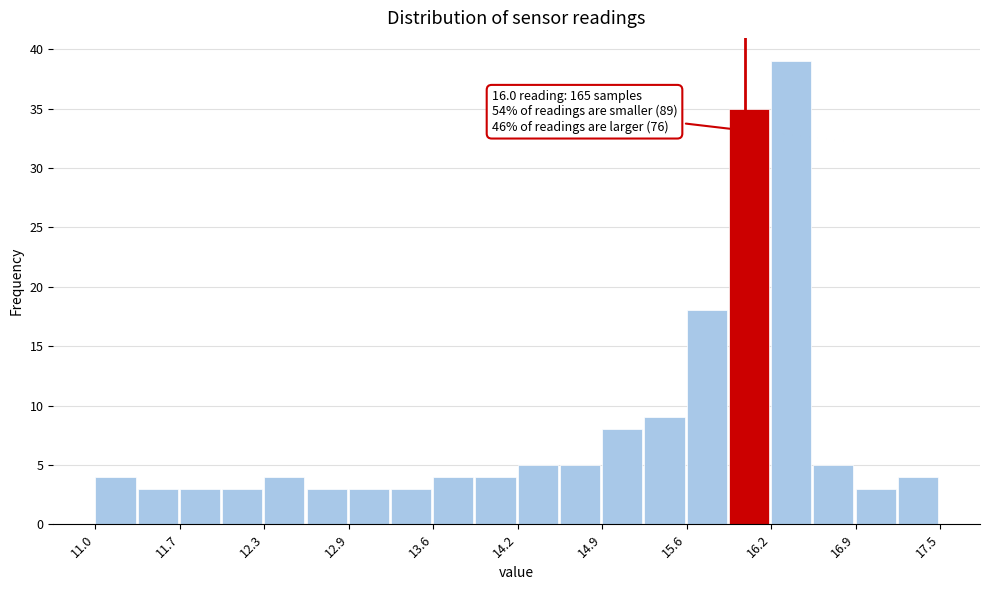

Around what value on the x-axis is the tallest bar? Give the approximate position of its centre, as read against the axis.

16.4